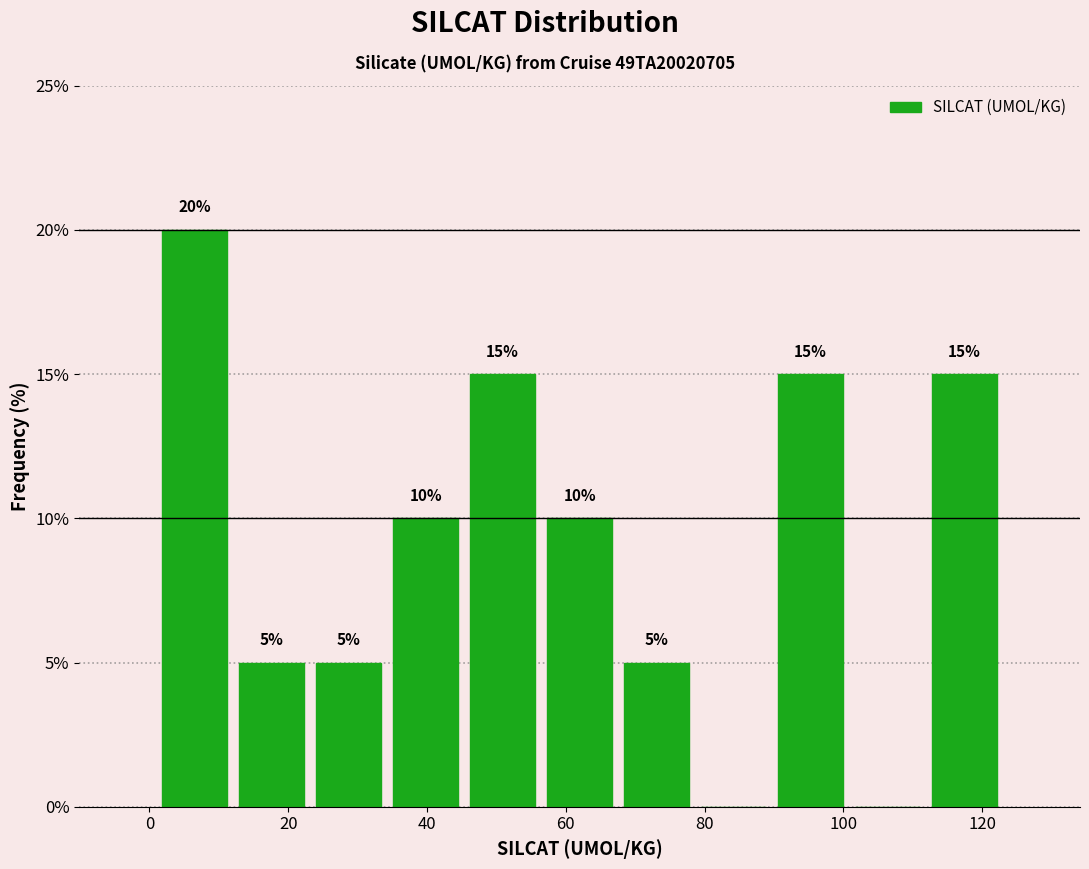

Over which range of the x-axis is the bar tallest?

0 to 12